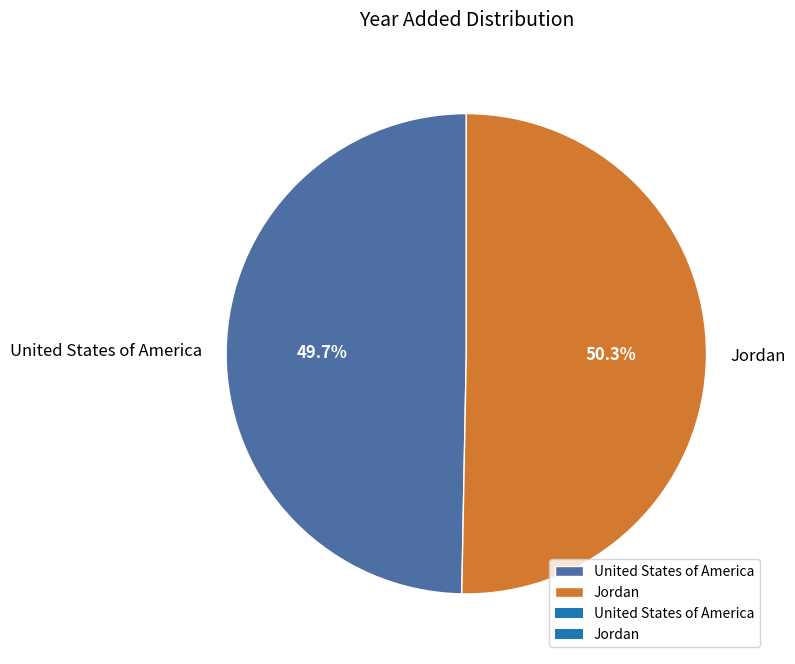

True or false: Jordan accounts for 50% of the total.

True